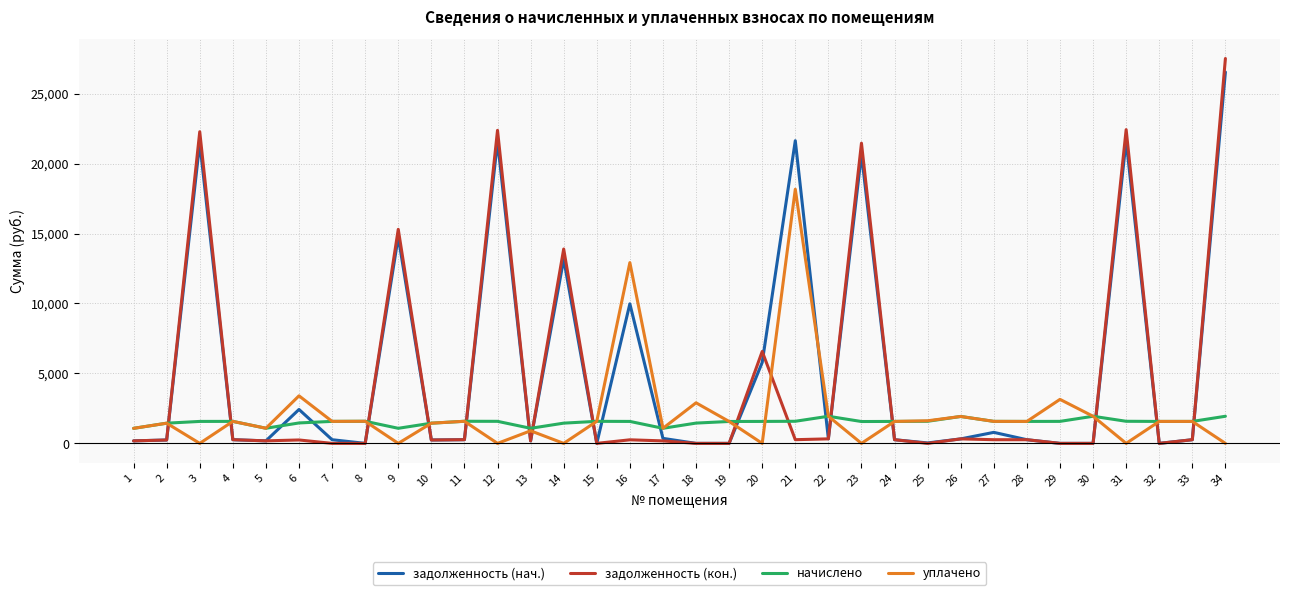

Rank the series by their maximum value, from highest to lowest.

задолженность (кон.), задолженность (нач.), уплачено, начислено